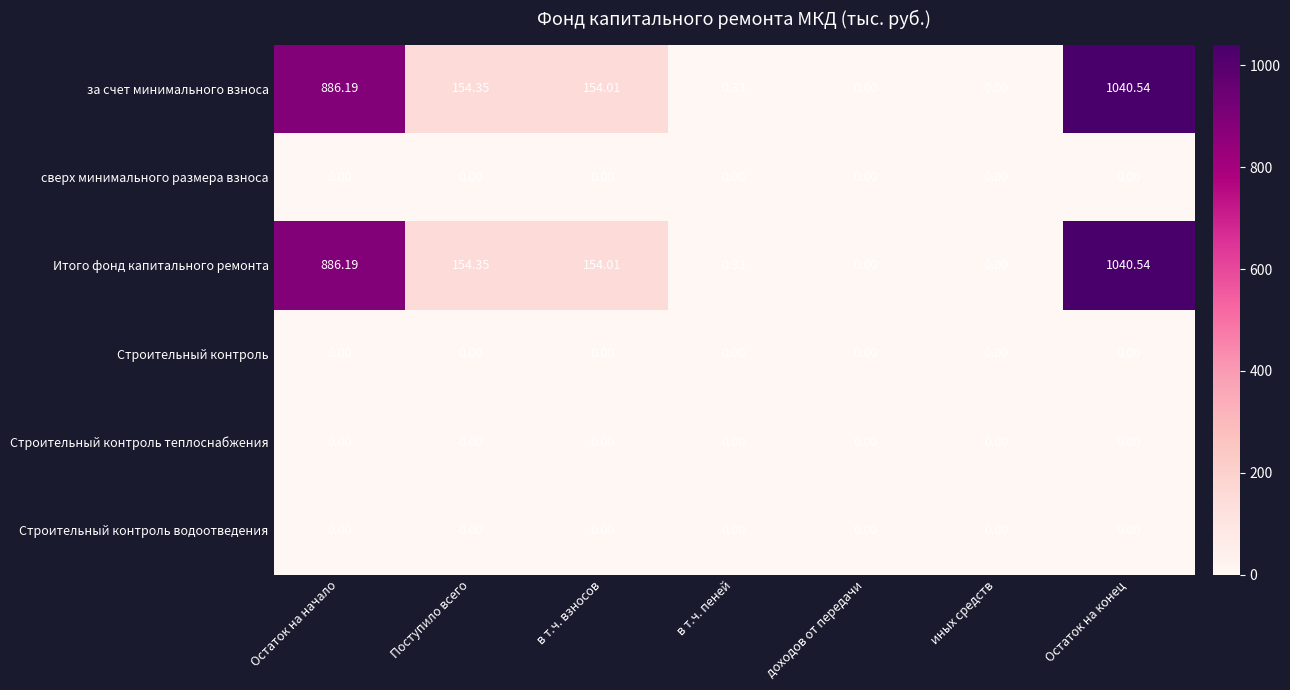

What is the total value across all series at в т.ч. взносов?

308.0